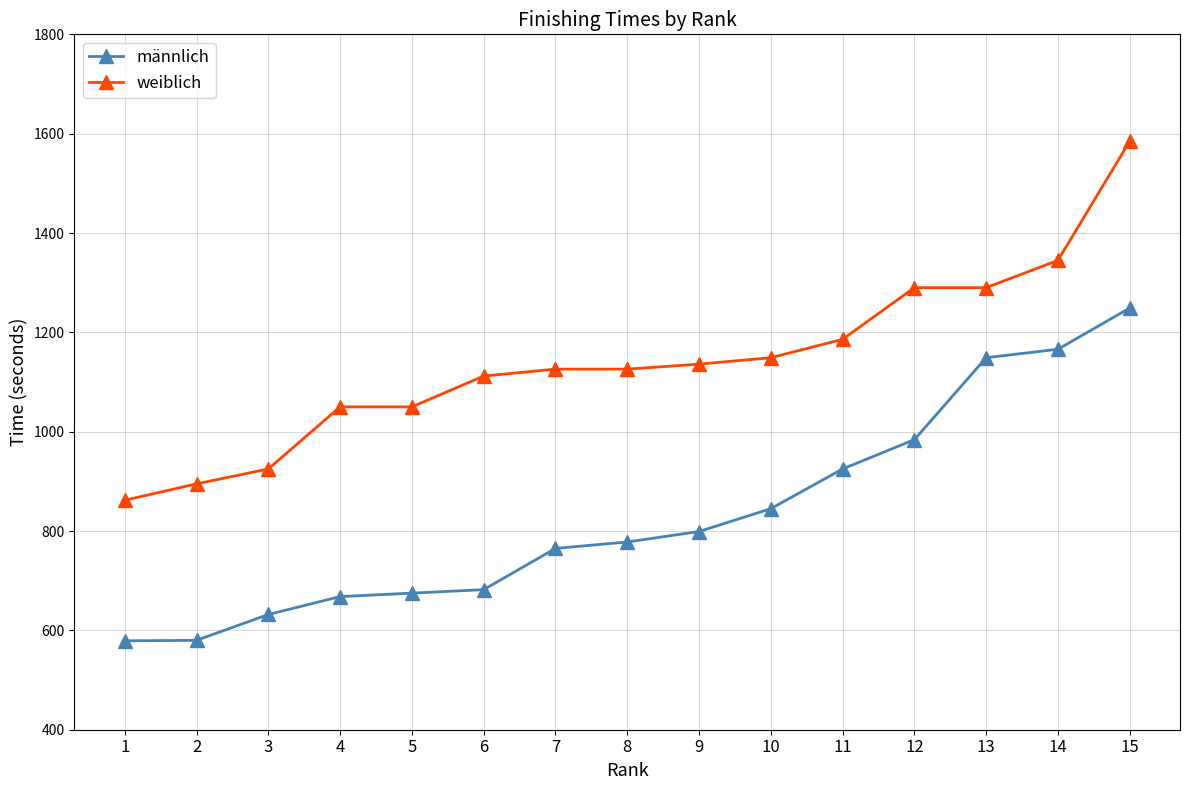

What is the lowest value of the weiblich series?

862